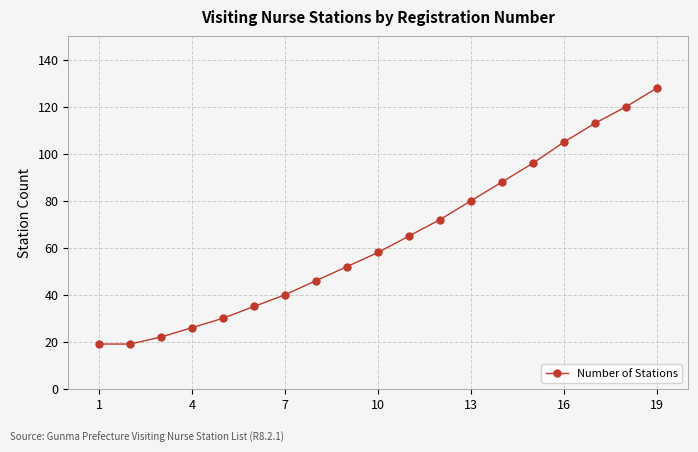

What is the average value?

64